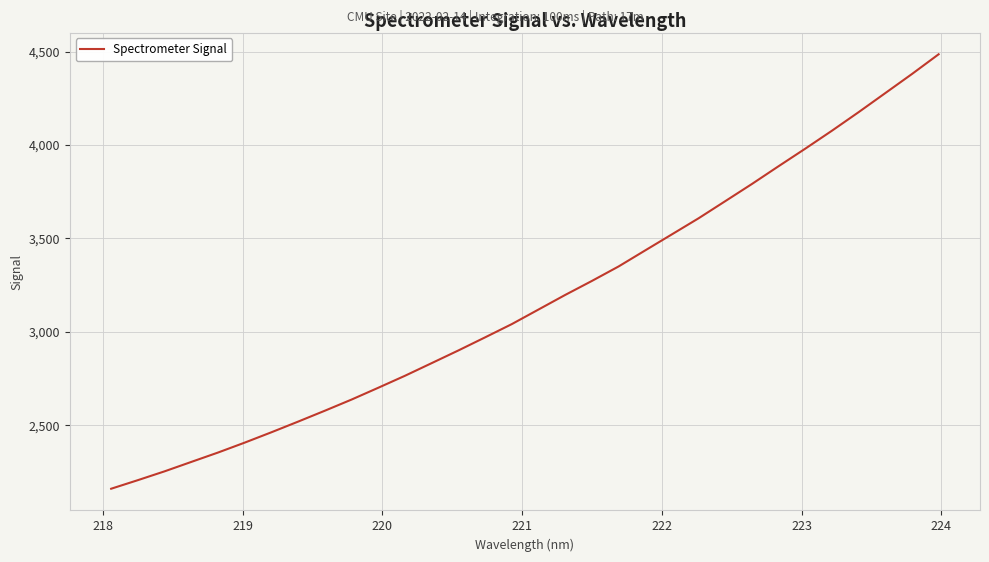

What is the minimum value shown in the chart?

2159.9